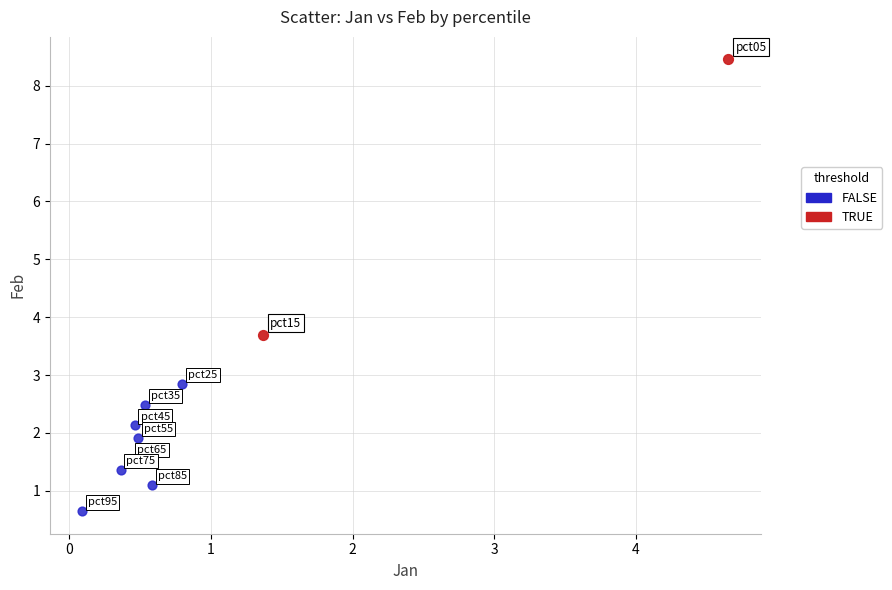

Which series reaches the maximum Y coordinate?

TRUE